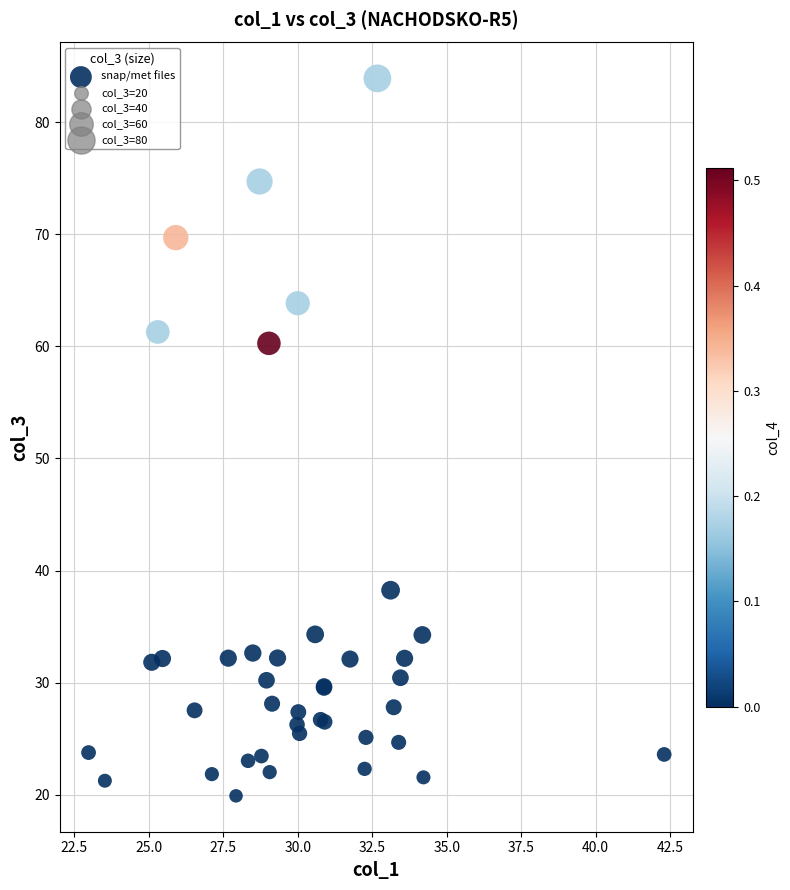

What Y value in the scatter plot is closest to 51?

60.3